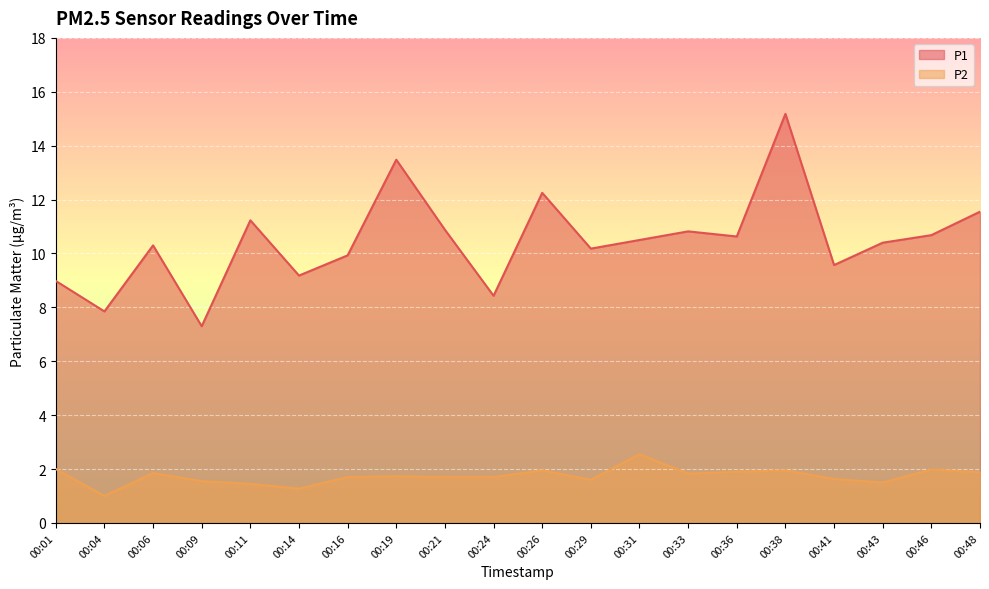

What are all the series names shown in the legend?

P1, P2